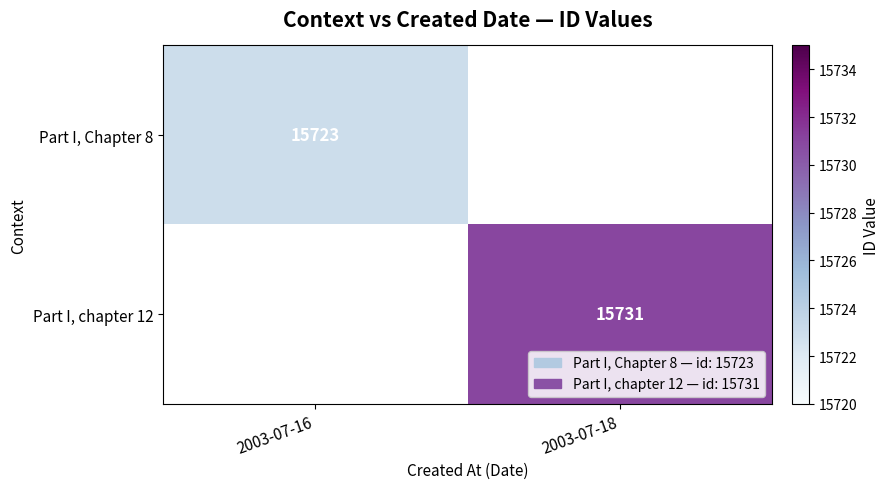

The Part I, chapter 12 series shows 8631 at 2003-07-18. True or false?

False